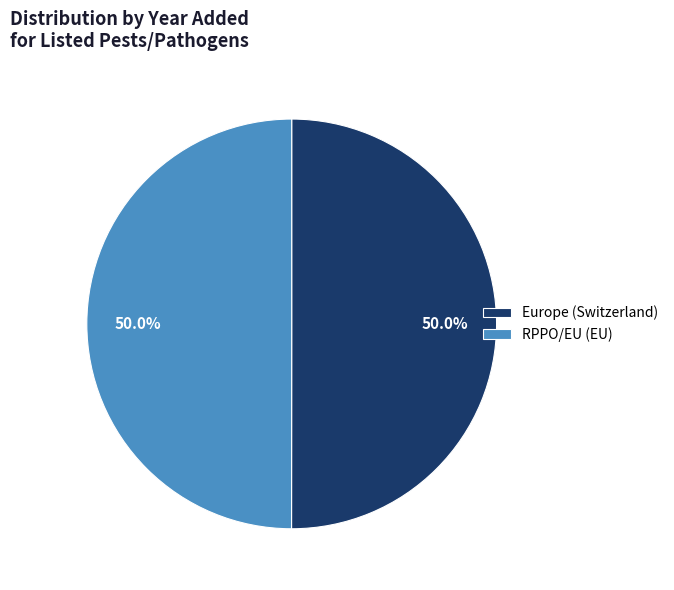

To the nearest percent, what is the average slice percentage?

50%